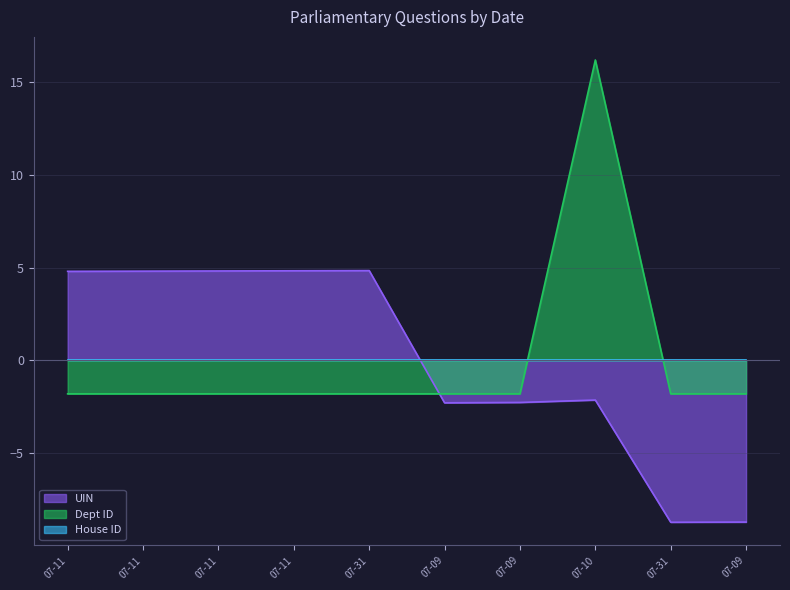

List the labels in order of Dept ID value, smallest first.

07-11, 07-11, 07-11, 07-11, 07-31, 07-09, 07-09, 07-31, 07-09, 07-10